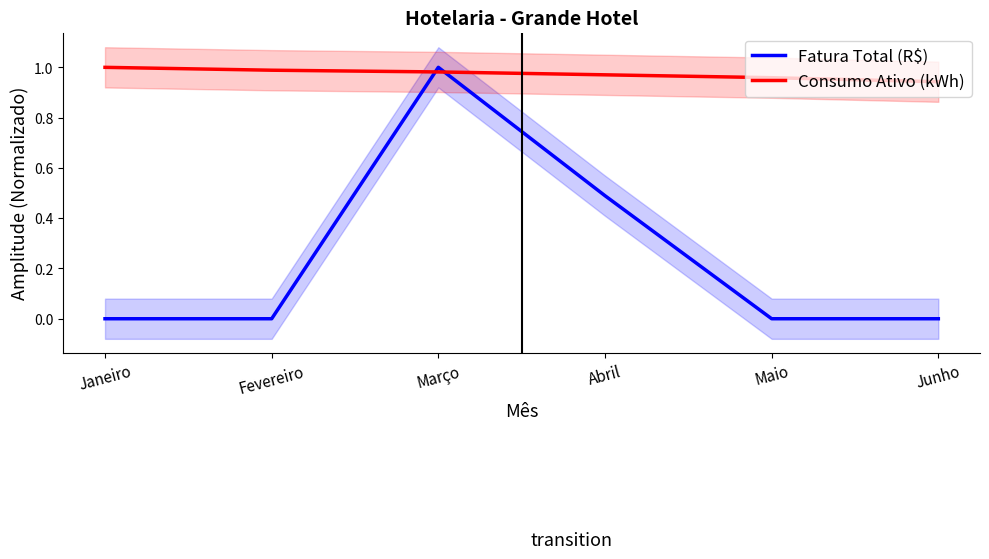

Which series has the largest total across all categories?

Consumo Ativo (kWh)